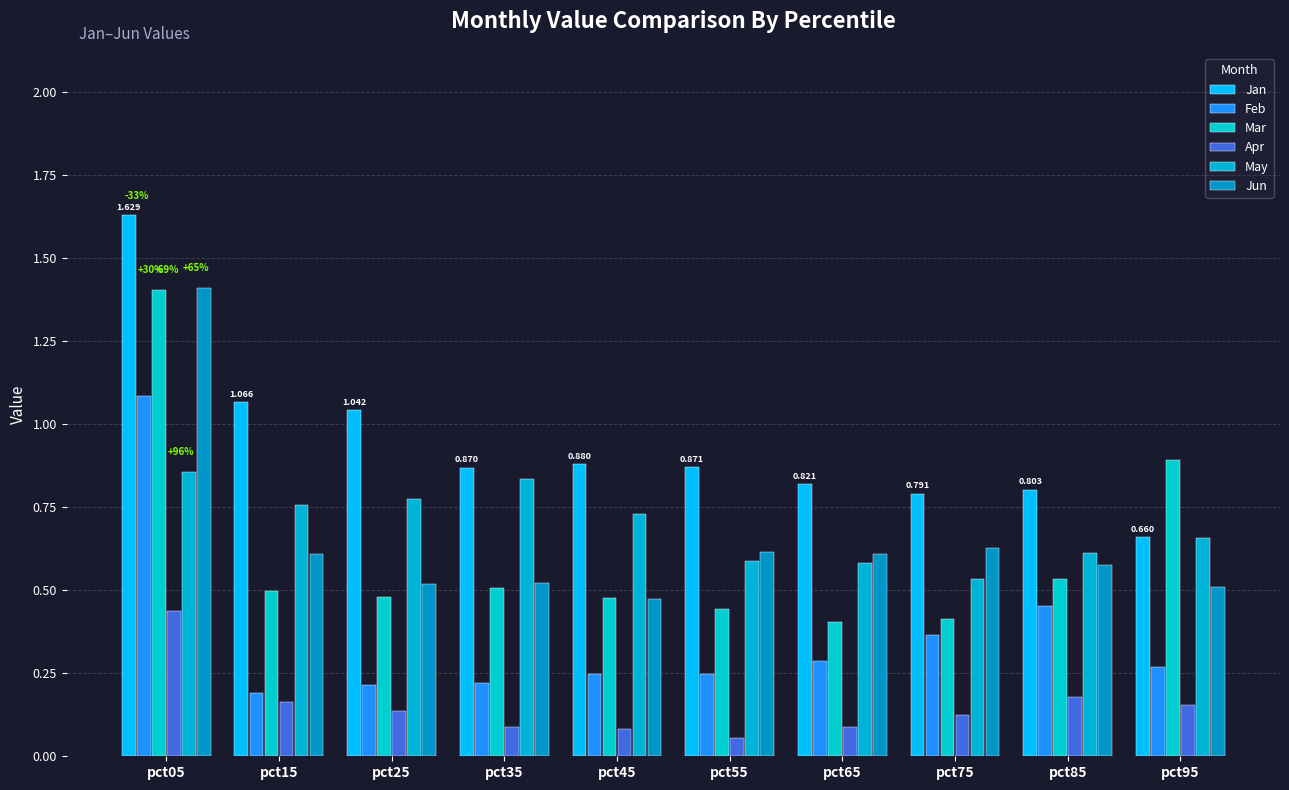

The value of May at pct45 is 0.7. True or false?

True